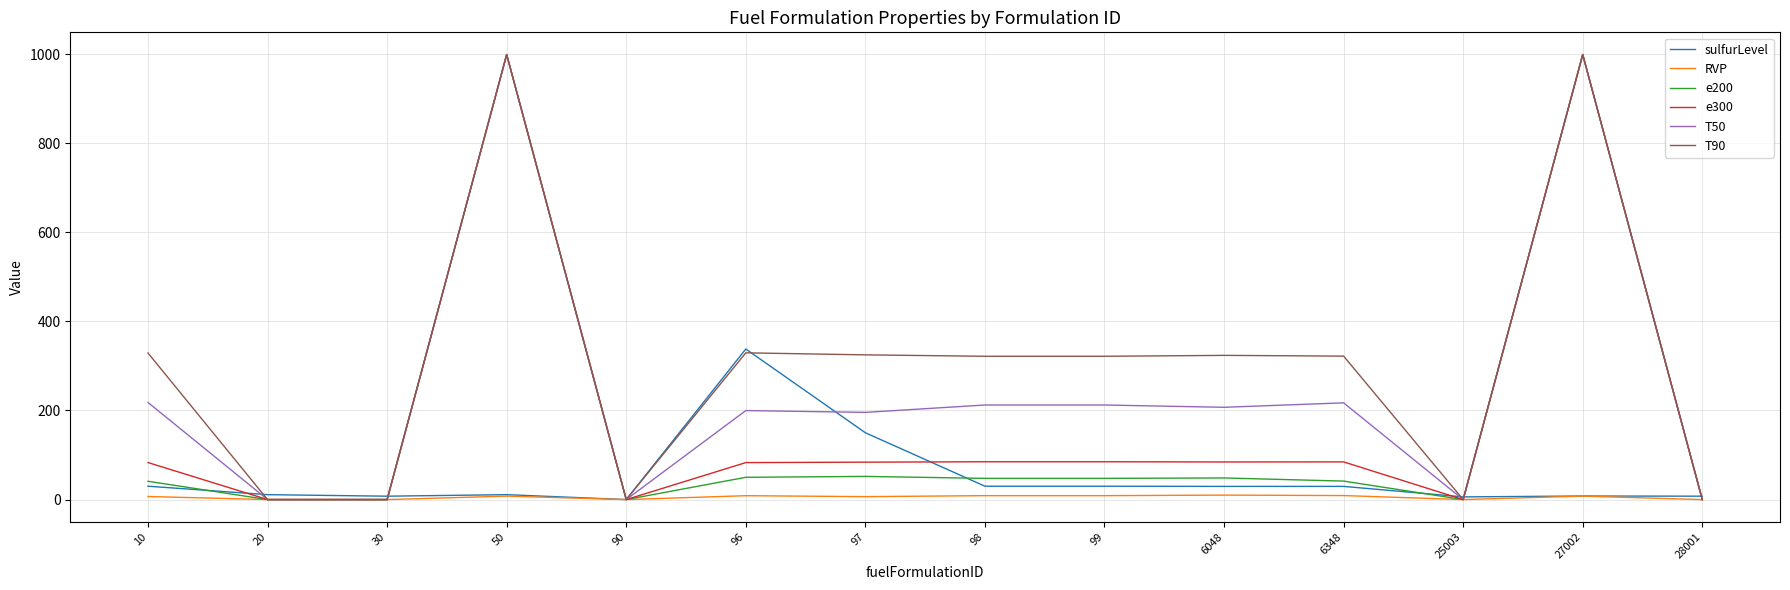

Is it true that e300 equals 376.0 at 30?

False